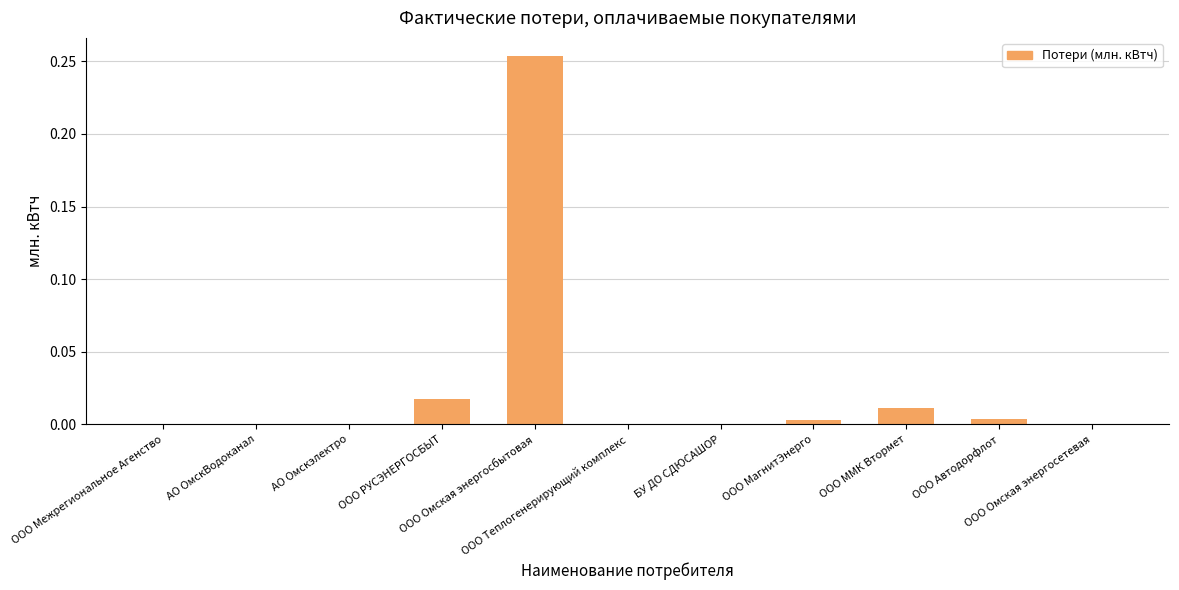

What is the label of the 8th bar from the right?

ООО РУСЭНЕРГОСБЫТ